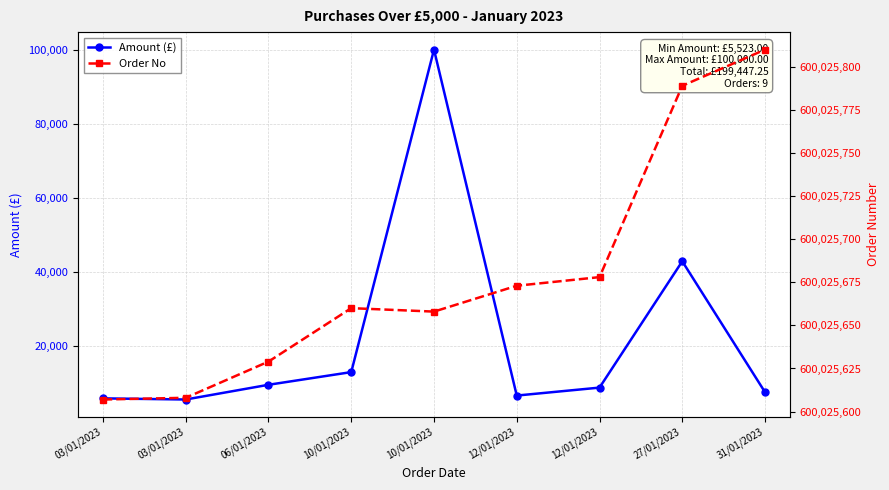

What are all the series names shown in the legend?

Amount (£), Order No